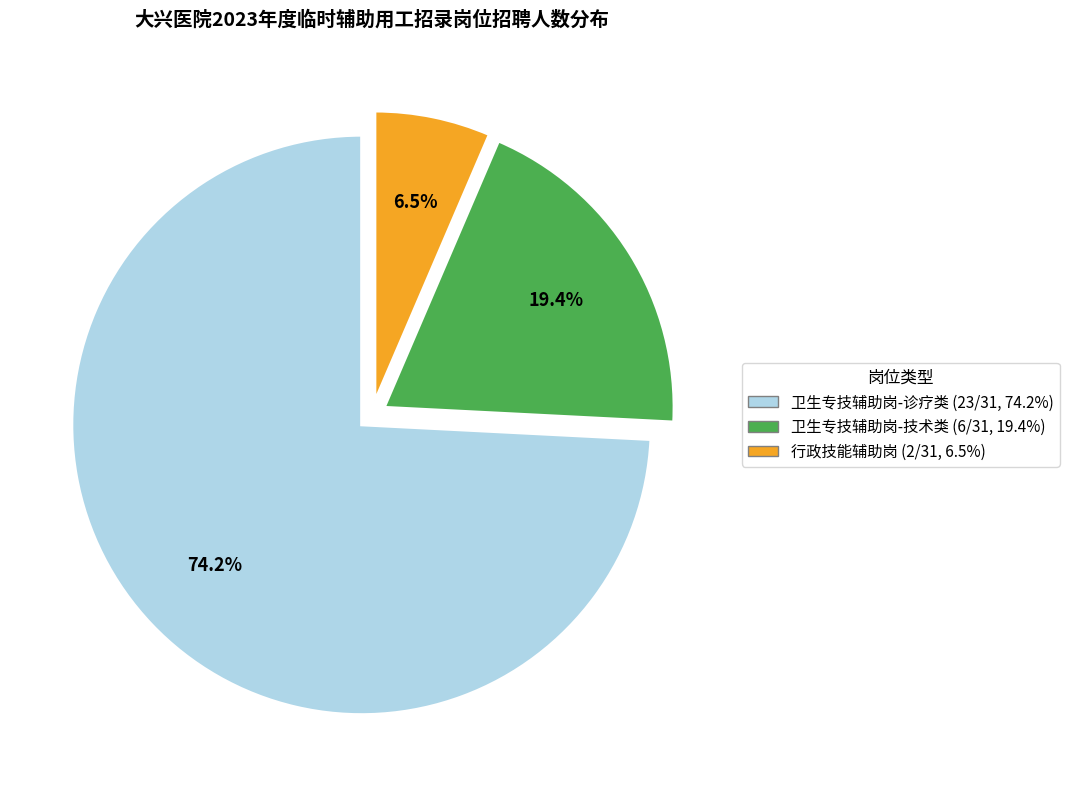

Is there a majority slice in this chart?

Yes